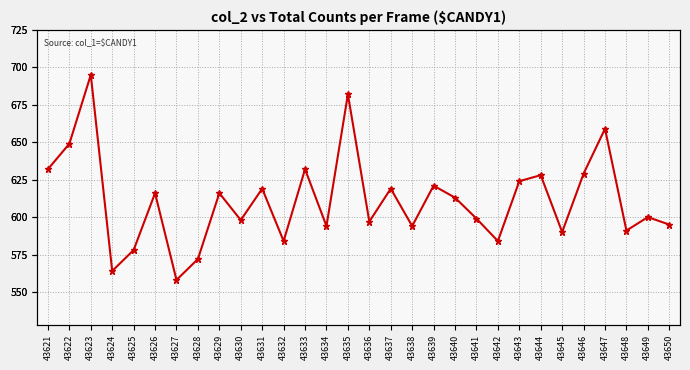

True or false: the data shows 175 at 43642.

False